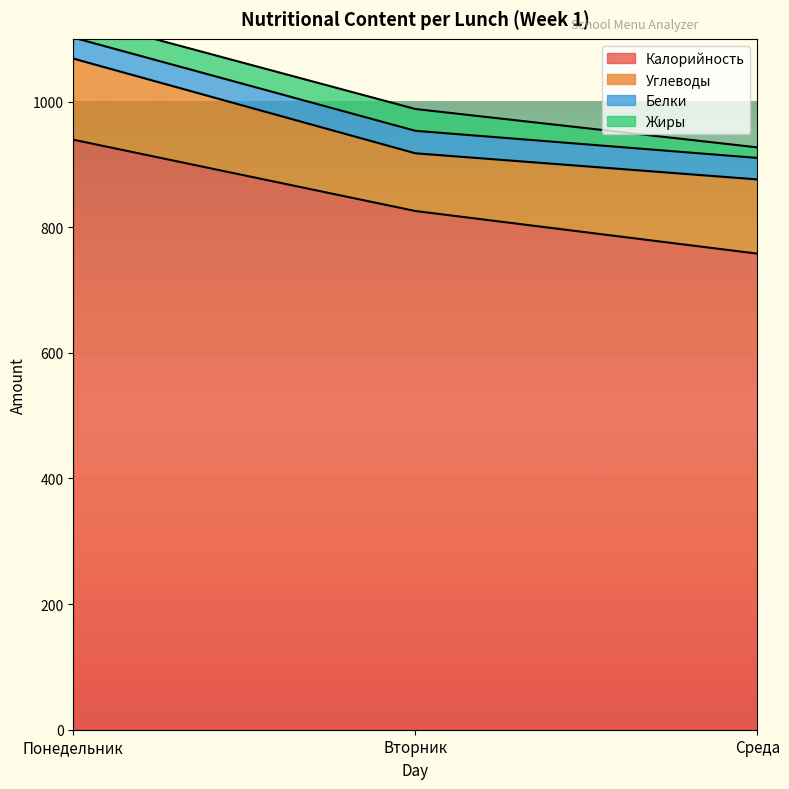

How many lines are shown in the chart?

4